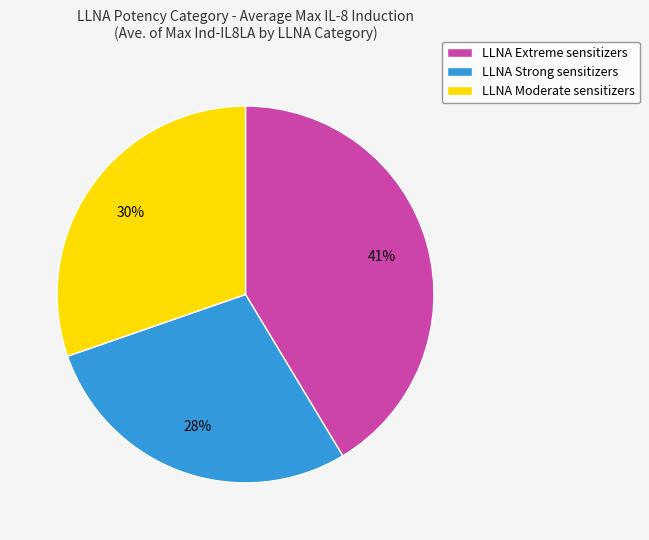

Rank the categories by value from lowest to highest.

LLNA Strong sensitizers, LLNA Moderate sensitizers, LLNA Extreme sensitizers